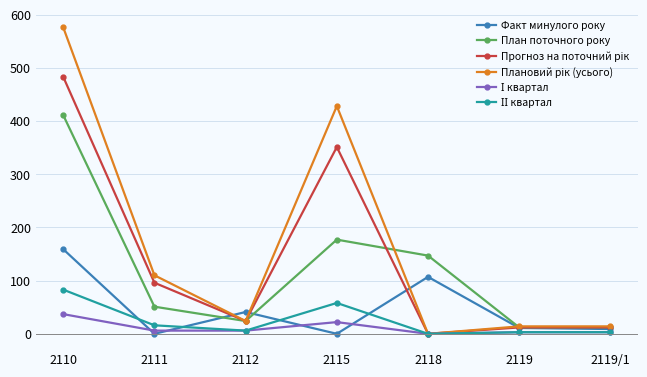

Which series changed the most between 2118 and 2119/1?

План поточного року